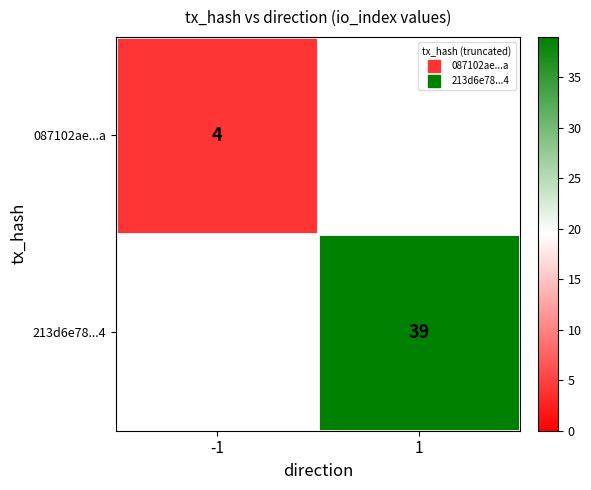

Is it true that 213d6e78...4 equals 68.9 at 1?

False